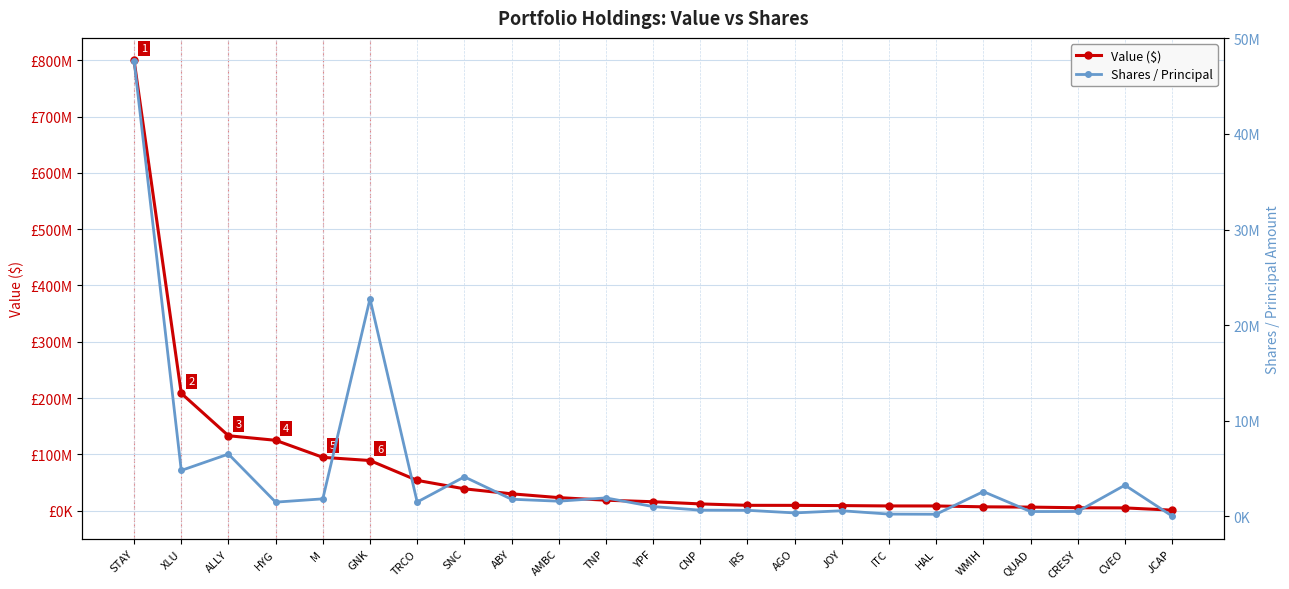

What is the label of the 18th point from the right?

GNK